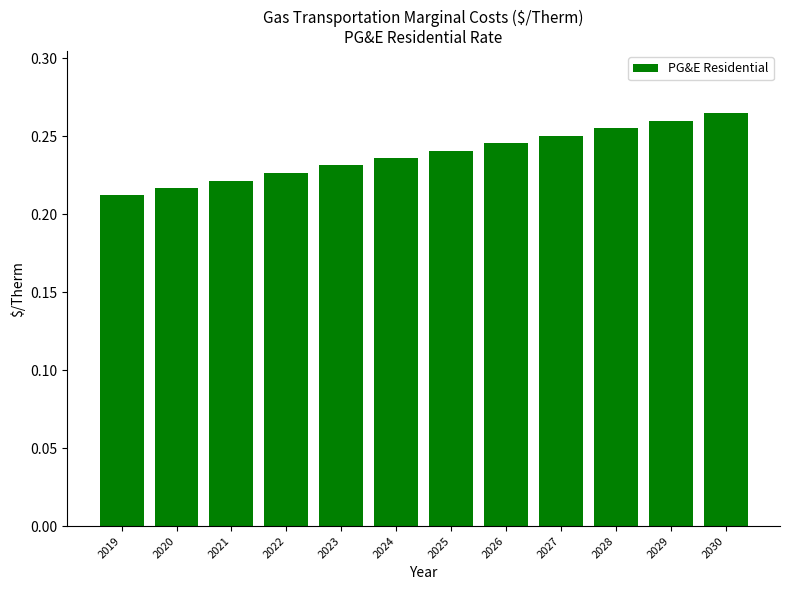

Count the values in the range 0 to 1.

12